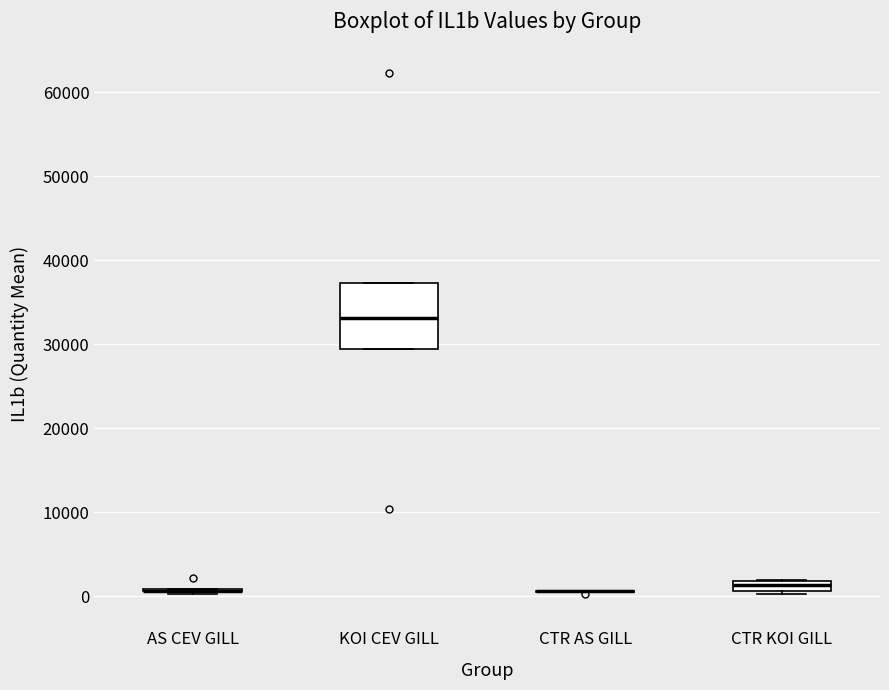

Which box is the tallest, from its lower edge to its upper edge?

KOI CEV GILL